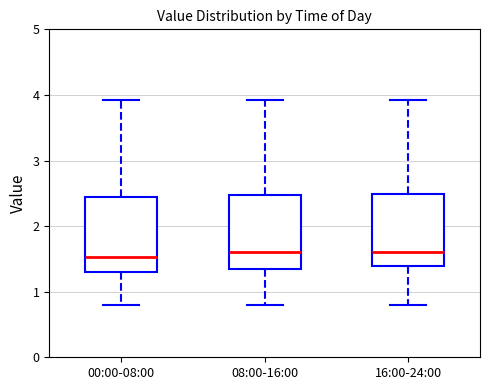

Reading left to right, transcribe this box plot: for each box, give where its median line is, the range the box spans, and where its two whiskers end, as read against the y-axis. The values are not printed on the chart, so give them approximately, as read against the axis.

00:00-08:00: median 1.5, box 1.3 to 2.4, whiskers 0.8 to 3.9
08:00-16:00: median 1.6, box 1.4 to 2.5, whiskers 0.8 to 3.9
16:00-24:00: median 1.6, box 1.4 to 2.5, whiskers 0.8 to 3.9